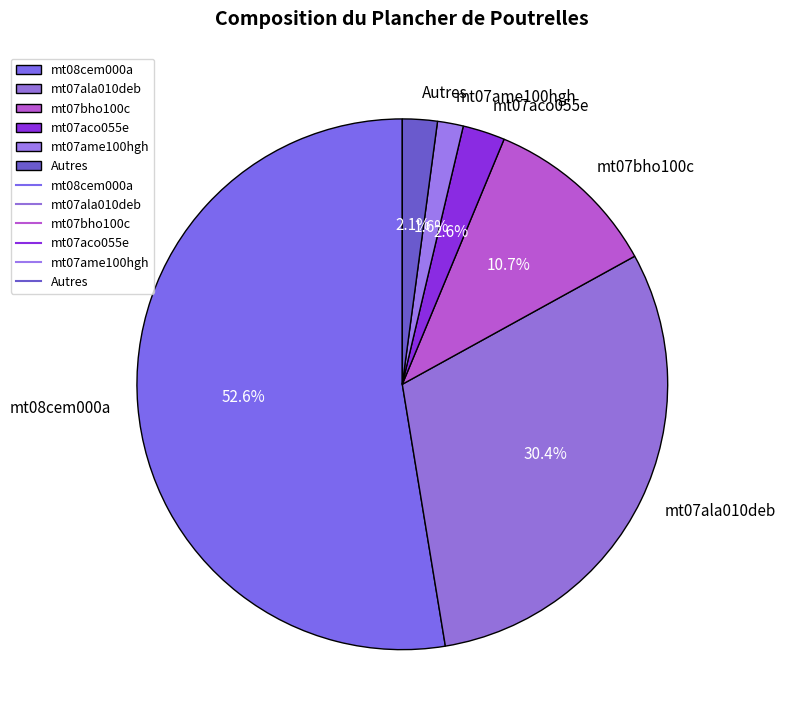

Which has a higher value, mt07ame100hgh or mt07bho100c?

mt07bho100c